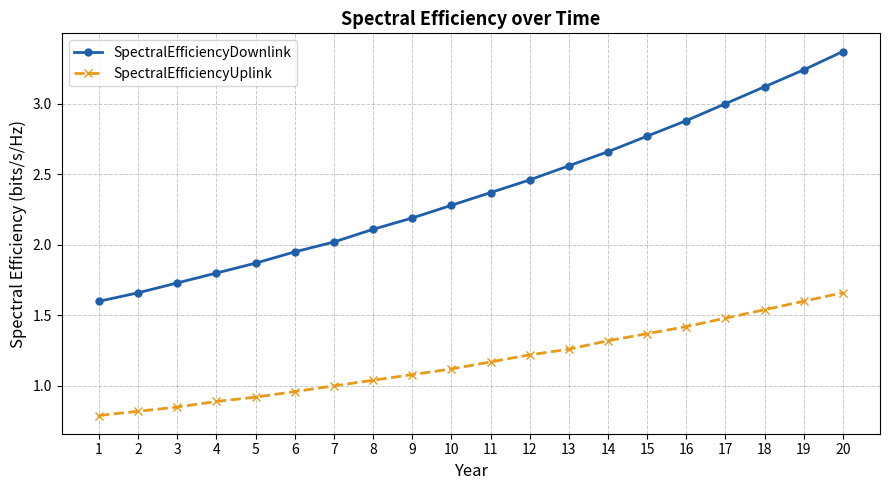

What is the sum of the SpectralEfficiencyDownlink values at 18 and 4?

4.9